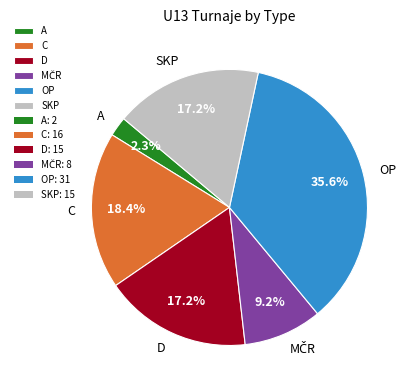

Does A represent more than half of the total?

No